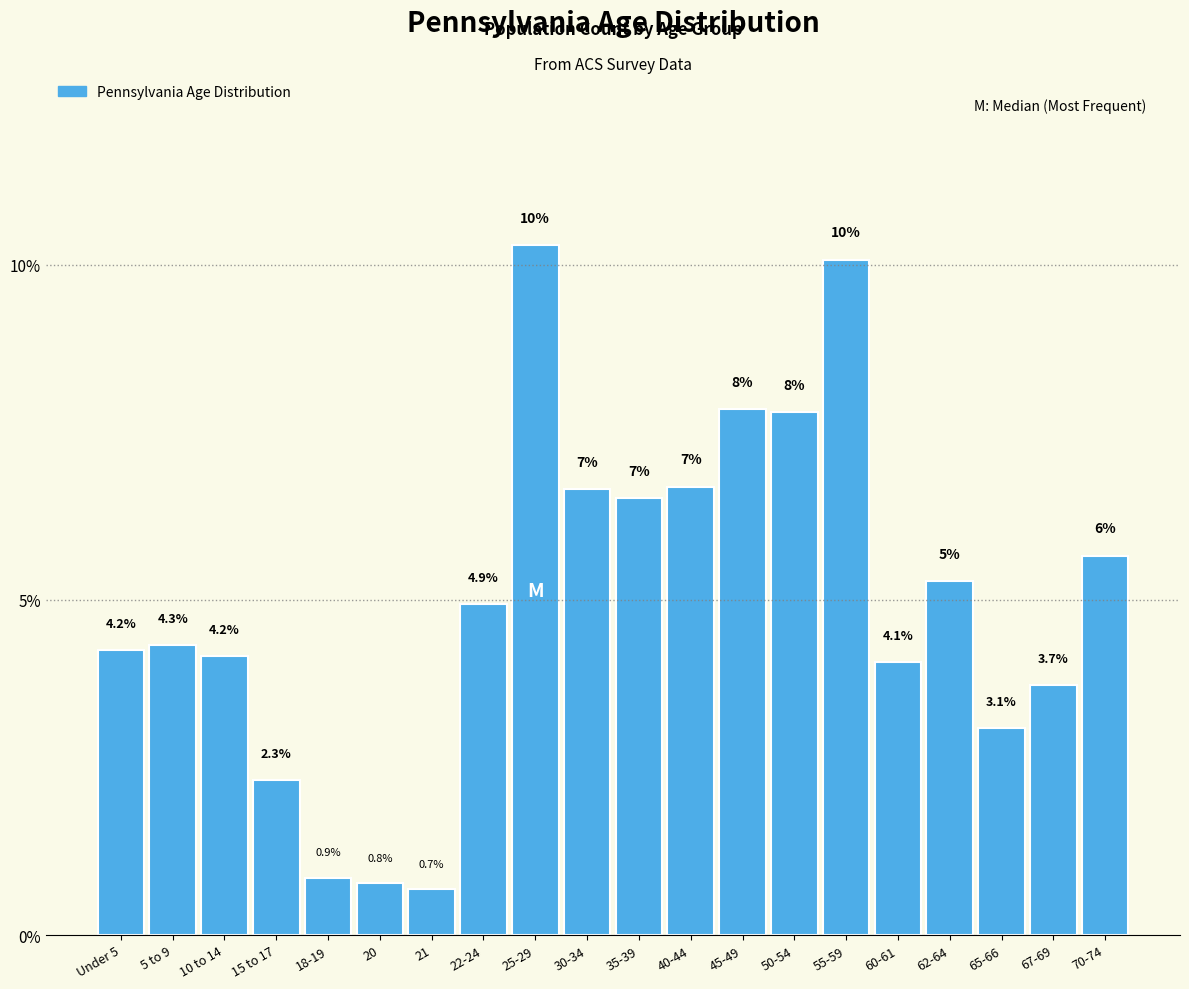

What is the difference between the maximum and second lowest values?

9.5